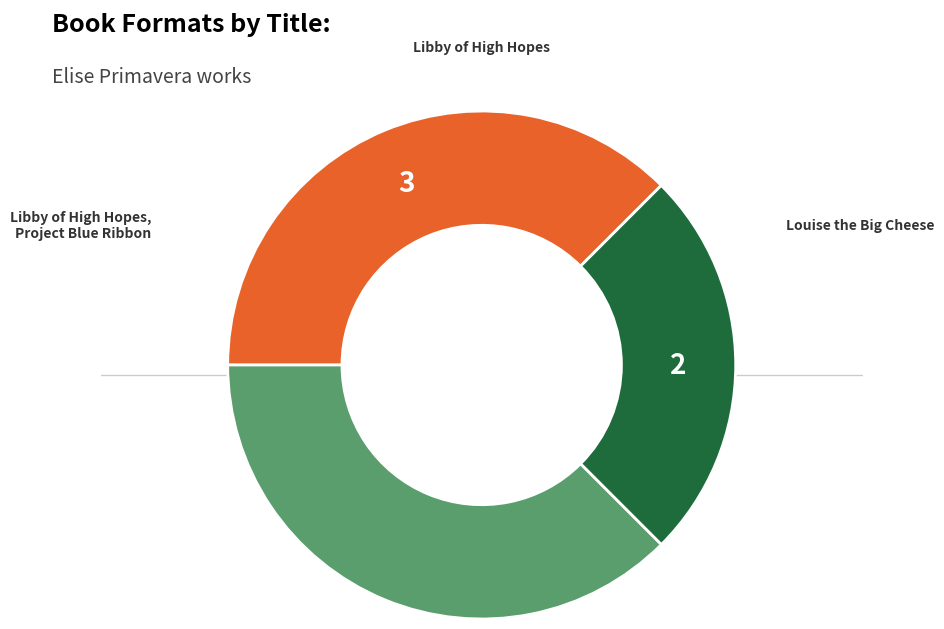

Is there any slice that represents more than half of the pie?

No